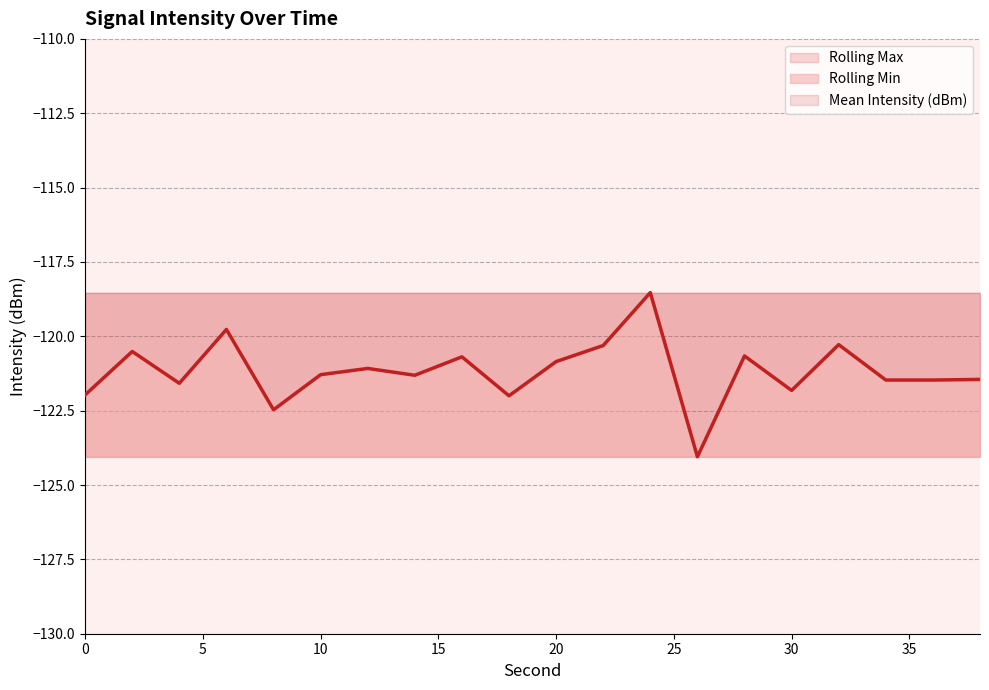

Which series has the widest spread of values?

Mean Intensity (dBm)